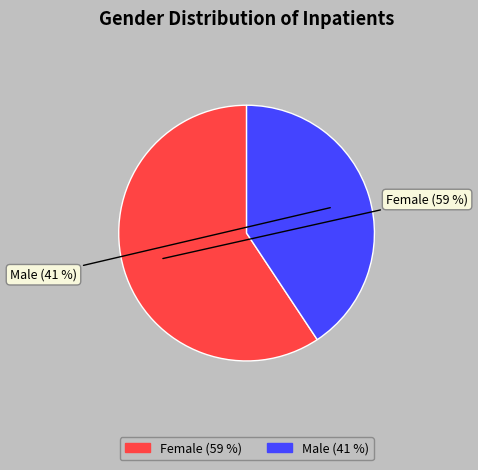

Does any single category account for the majority?

Yes